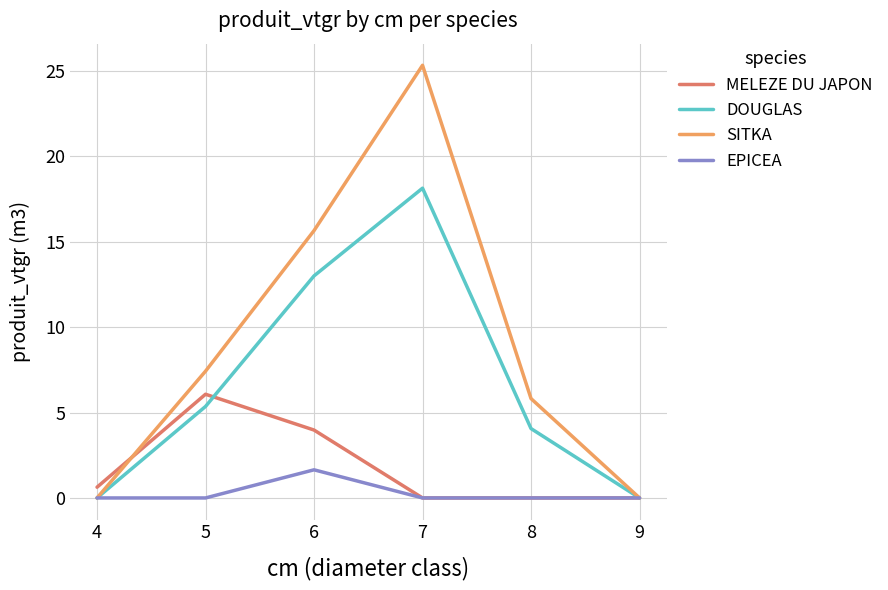

Which series changed the most between 6 and 8?

SITKA